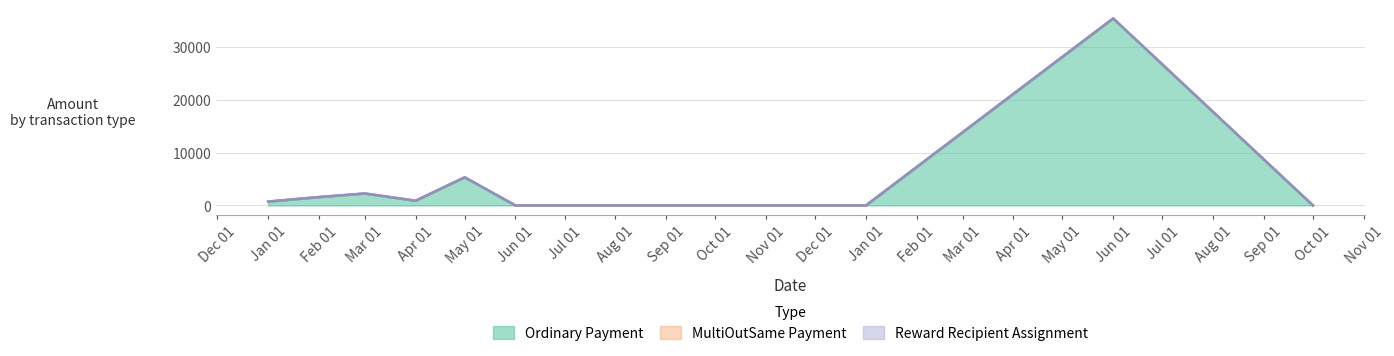

The value of Reward Recipient Assignment at 2018-08 is 0.4. True or false?

False